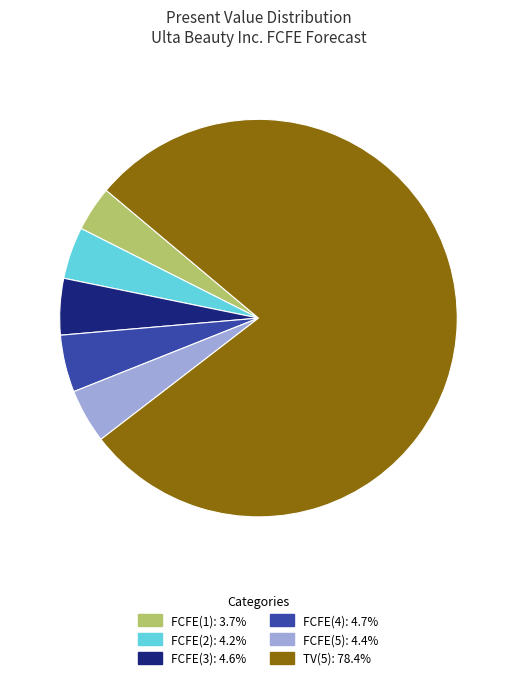

Count the number of slices in the pie.

6